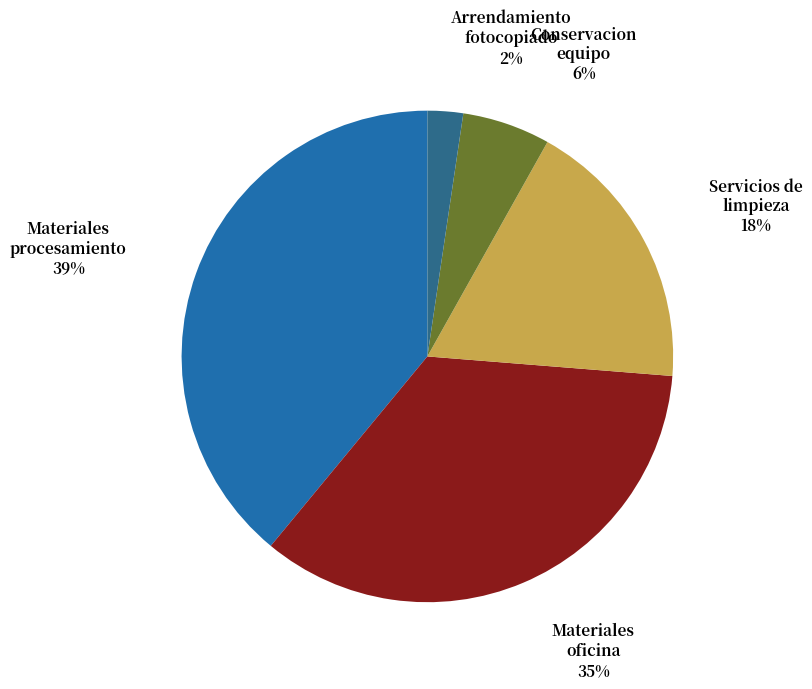

How many slices are in this pie chart?

5